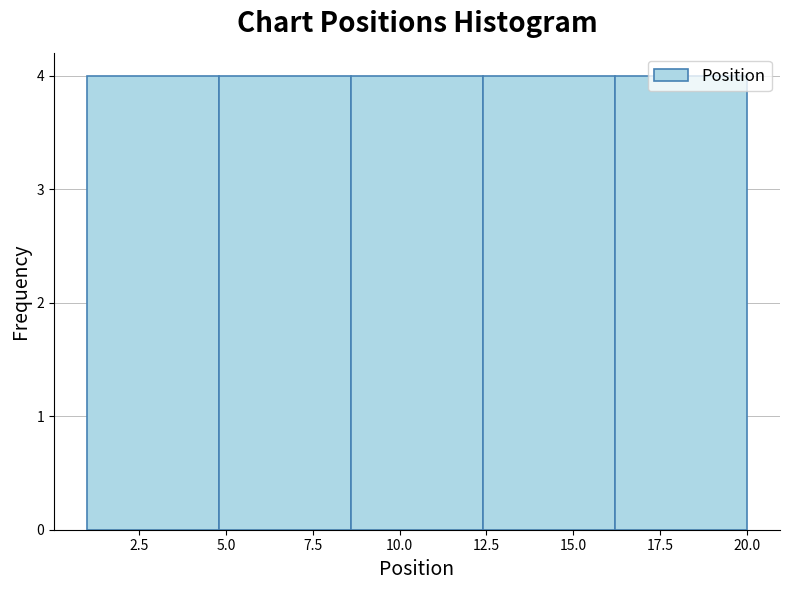

Reading left to right, transcribe this chart: for each bar, give the range it covers on the x-axis and its height. Neither the bar edges nor the heights are printed on the chart, so give them approximately, as read against the axes.

1.0 to 4.8: 4
4.8 to 8.6: 4
8.6 to 12.4: 4
12.4 to 16.2: 4
16.2 to 20.0: 4